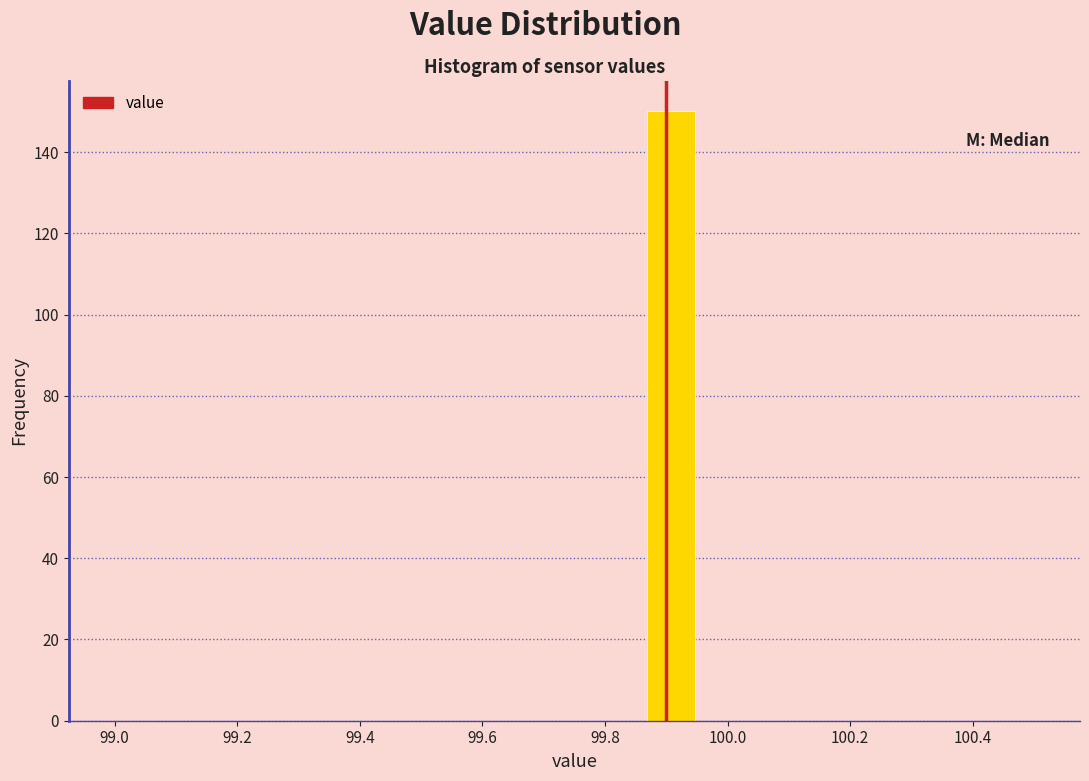

Around what value on the x-axis is the tallest bar? Give the approximate position of its centre, as read against the axis.

99.90